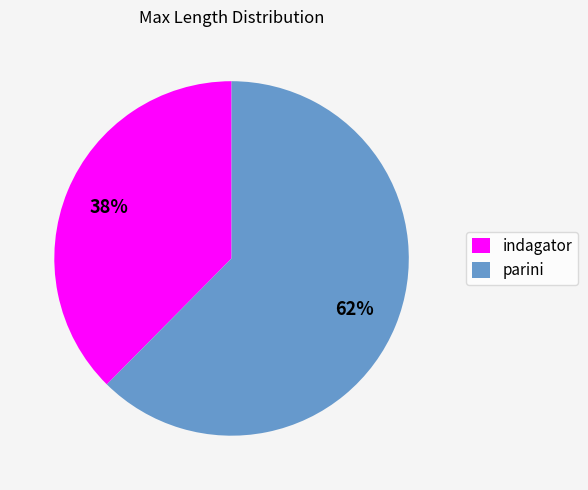

Which category has the smallest portion of the pie?

indagator